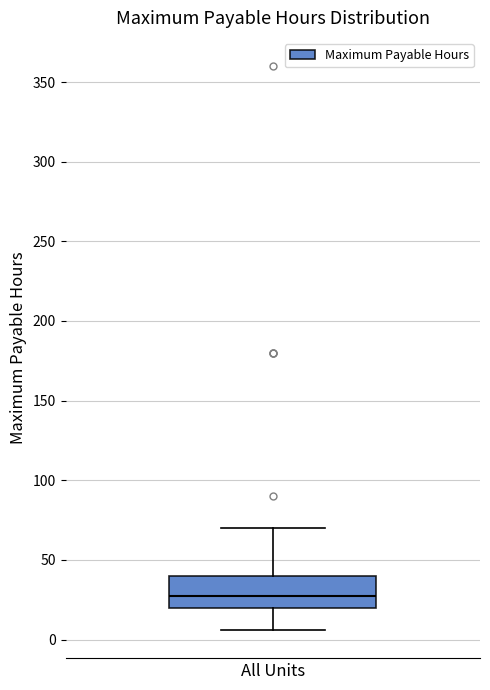

Transcribe this box plot: give where the median line is, the range the box spans, and where the two whiskers end, as read against the y-axis. The values are not printed on the chart, so give them approximately, as read against the axis.

median 30, box 20 to 40, whiskers 5 to 70